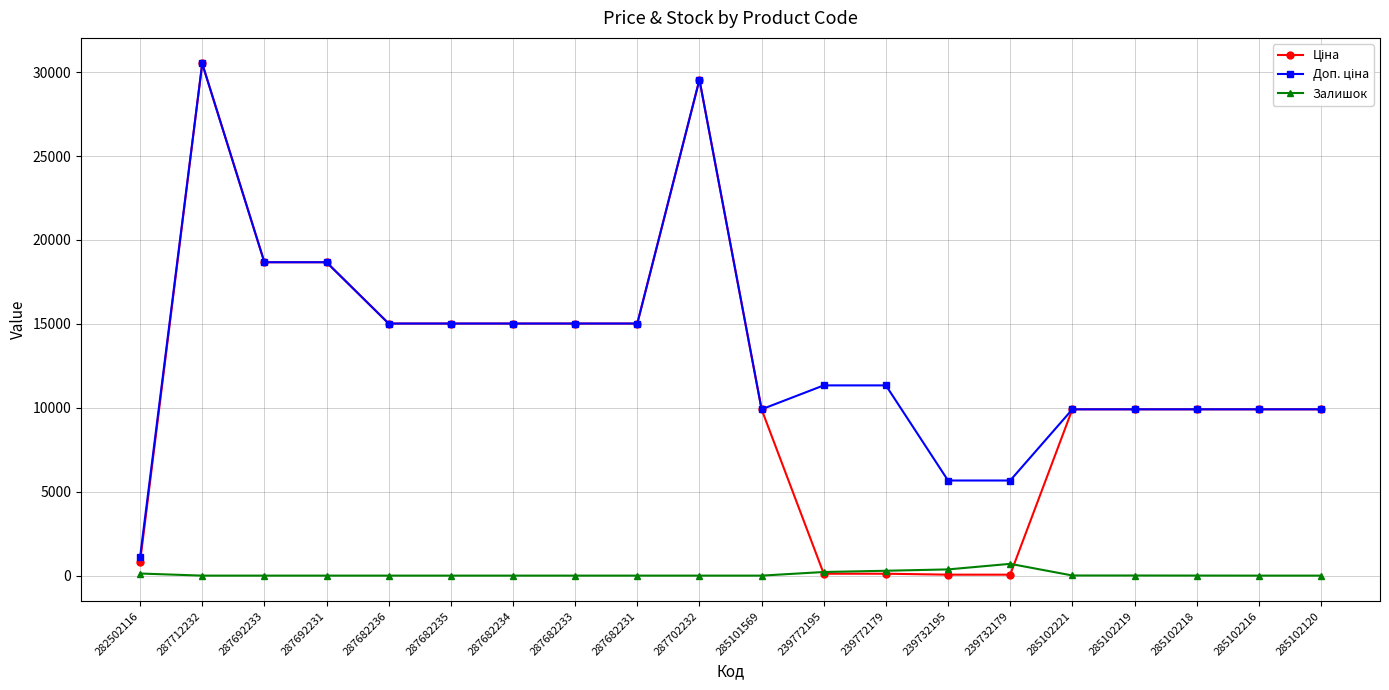

What is the difference between the highest and lowest values at 287682233?

15019.2